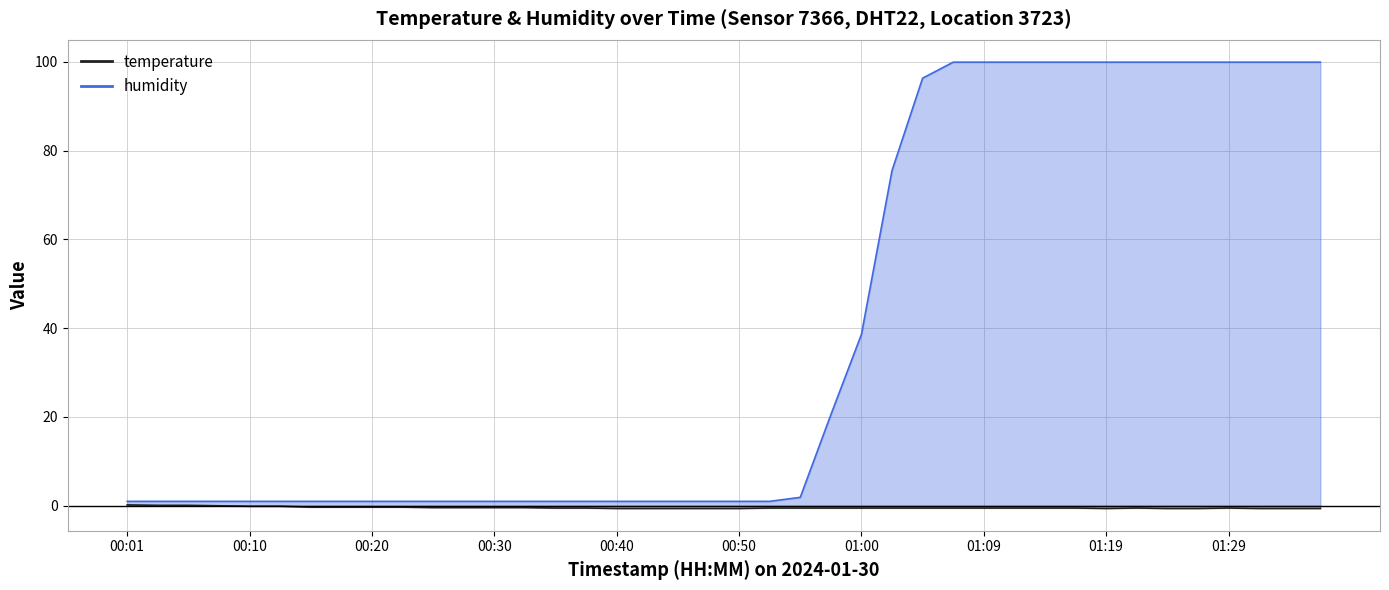

How many interior local valleys (lower than both neighbors) does the data have?

1